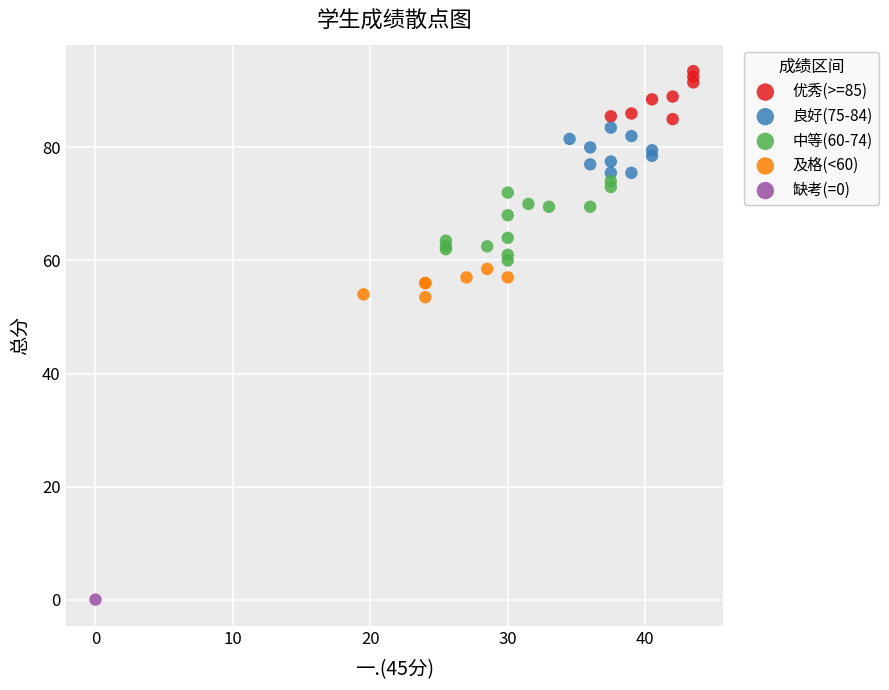

What are all the series names shown in the legend?

优秀(>=85), 良好(75-84), 中等(60-74), 及格(<60), 缺考(=0)